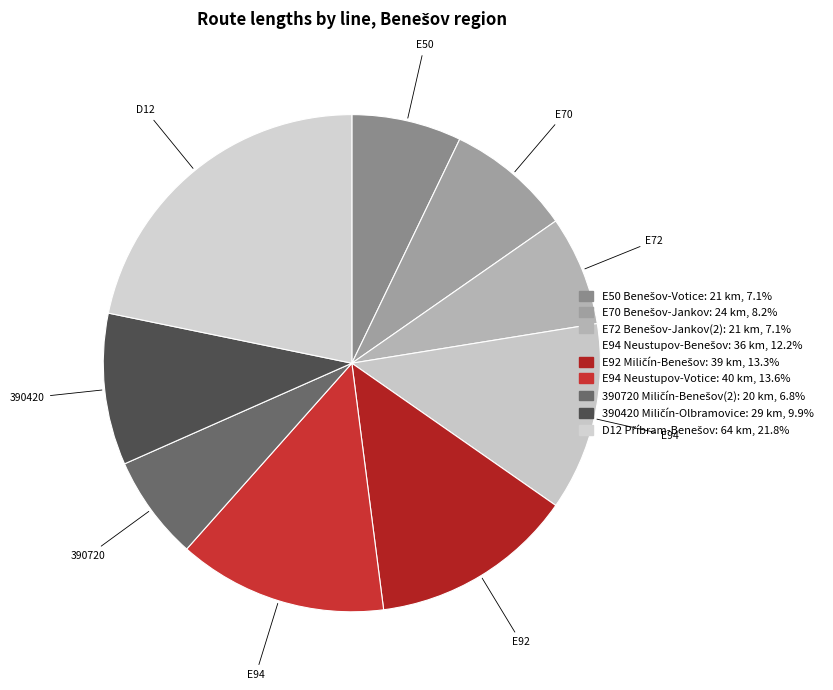

How many segments does this pie chart have?

9